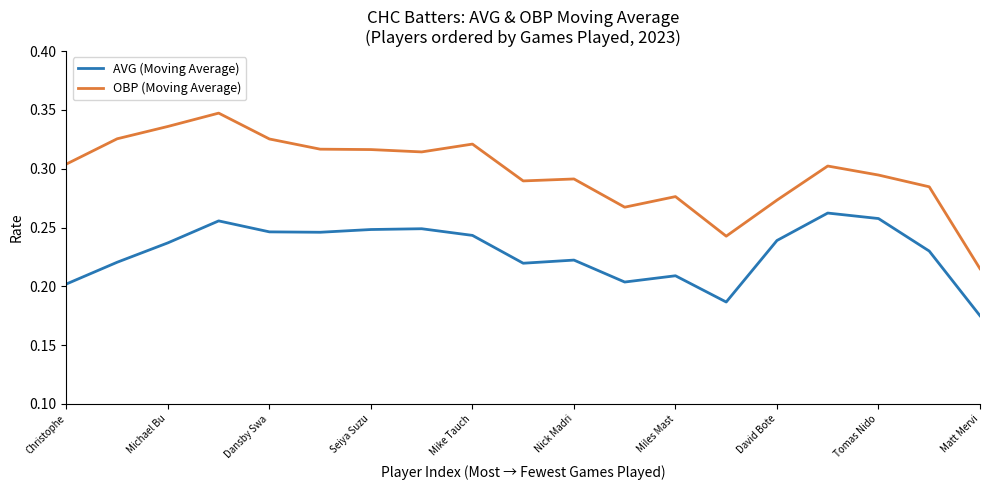

True or false: AVG (Moving Average) and OBP (Moving Average) intersect in this chart.

False